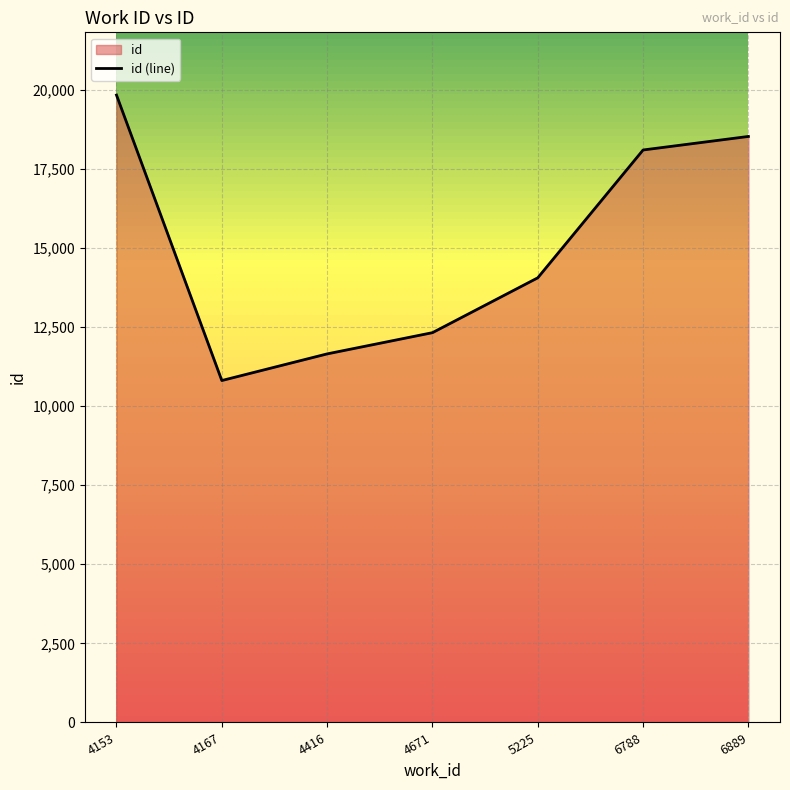

What is the sum of all values?

105293